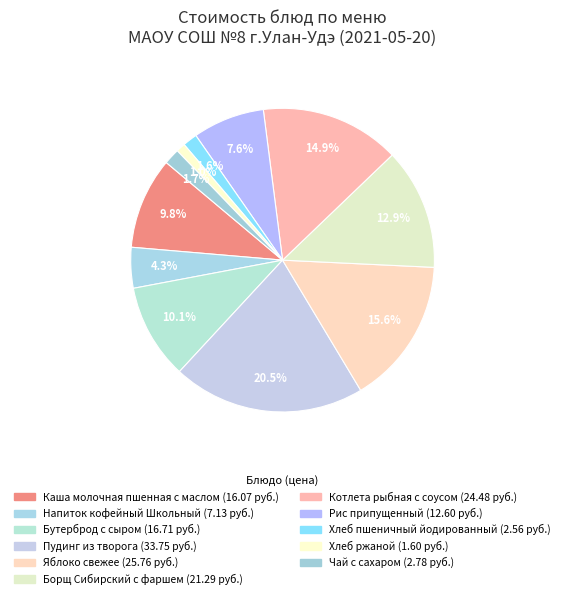

To the nearest percent, what is the average slice percentage?

9%